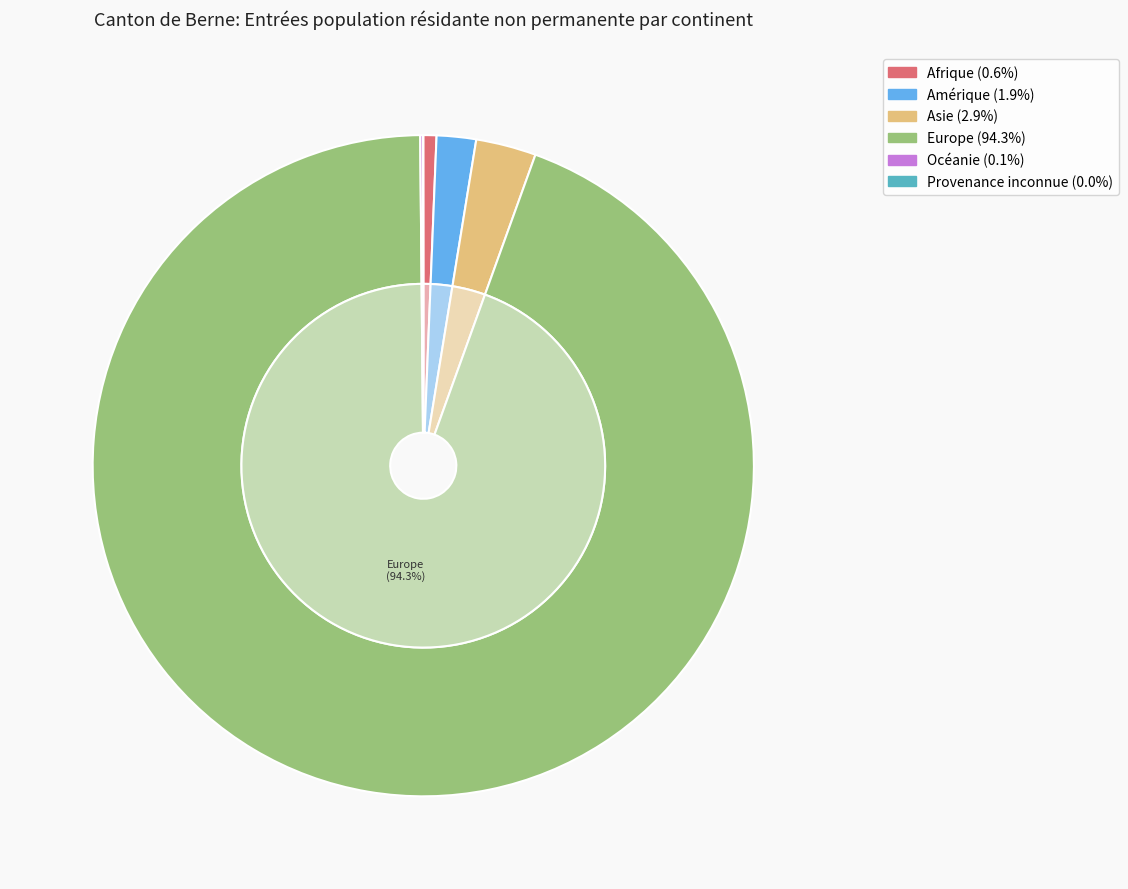

To the nearest percent, what is the combined percentage of Afrique and Provenance inconnue?

1%